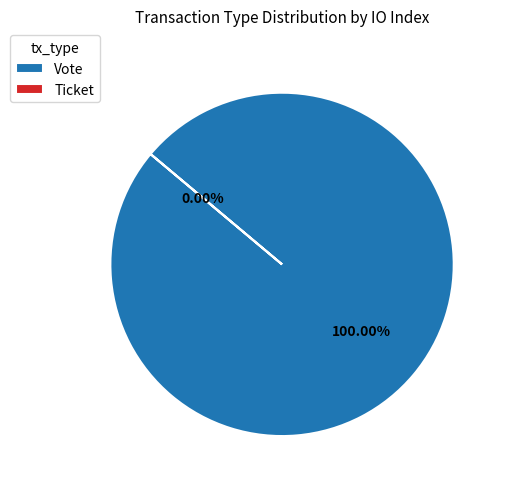

What is the majority slice?

Vote